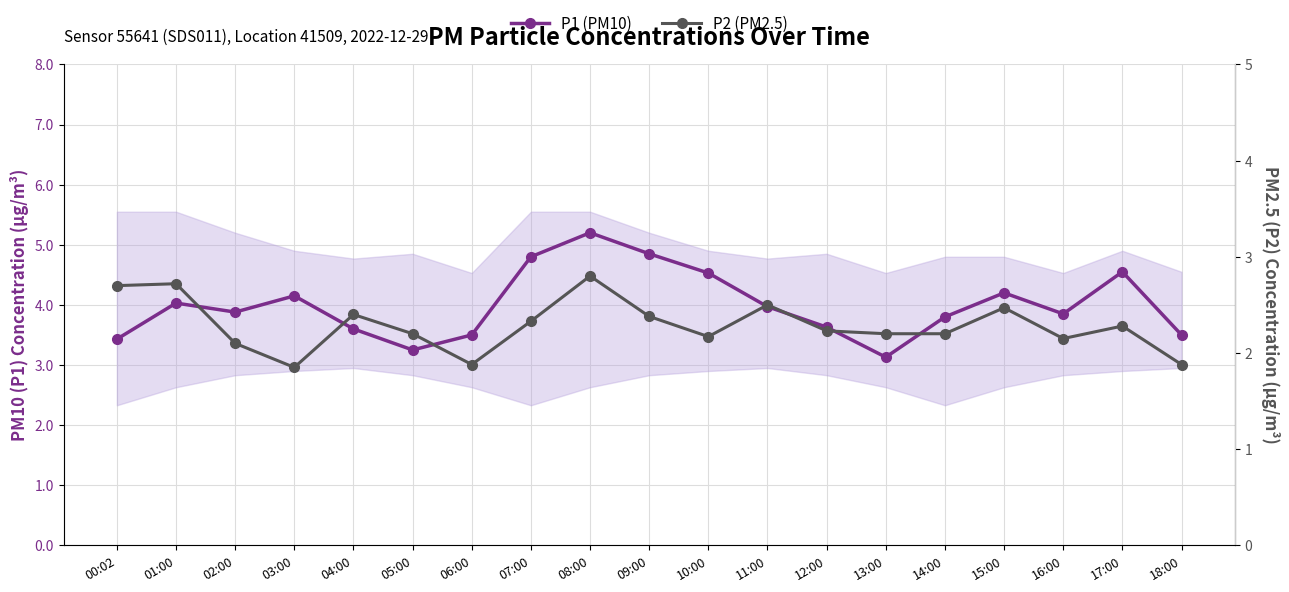

List the series in order of their peak value, highest first.

P1 (PM10), P2 (PM2.5)